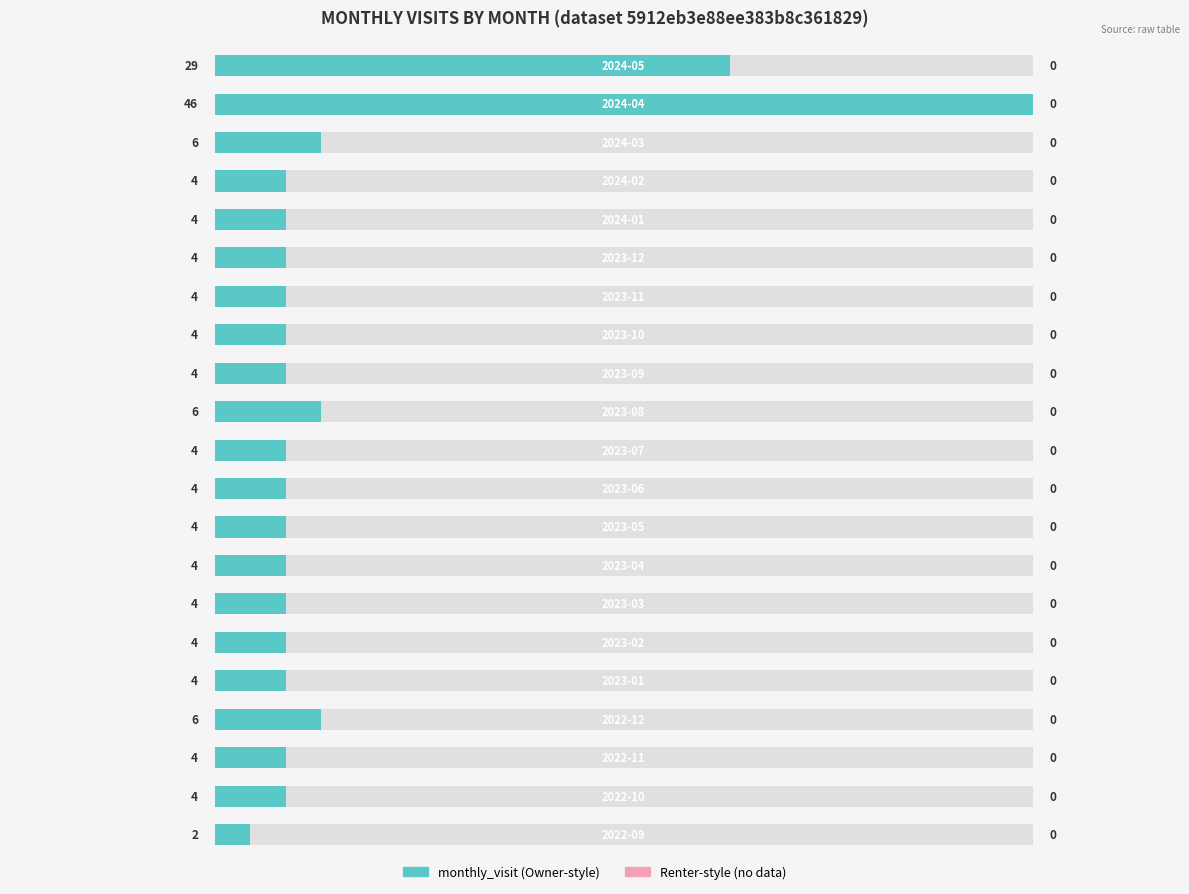

Rank the categories by value from lowest to highest.

0, 1, 2, 4, 5, 6, 7, 8, 9, 10, 12, 13, 14, 15, 16, 17, 3, 11, 18, 20, 19